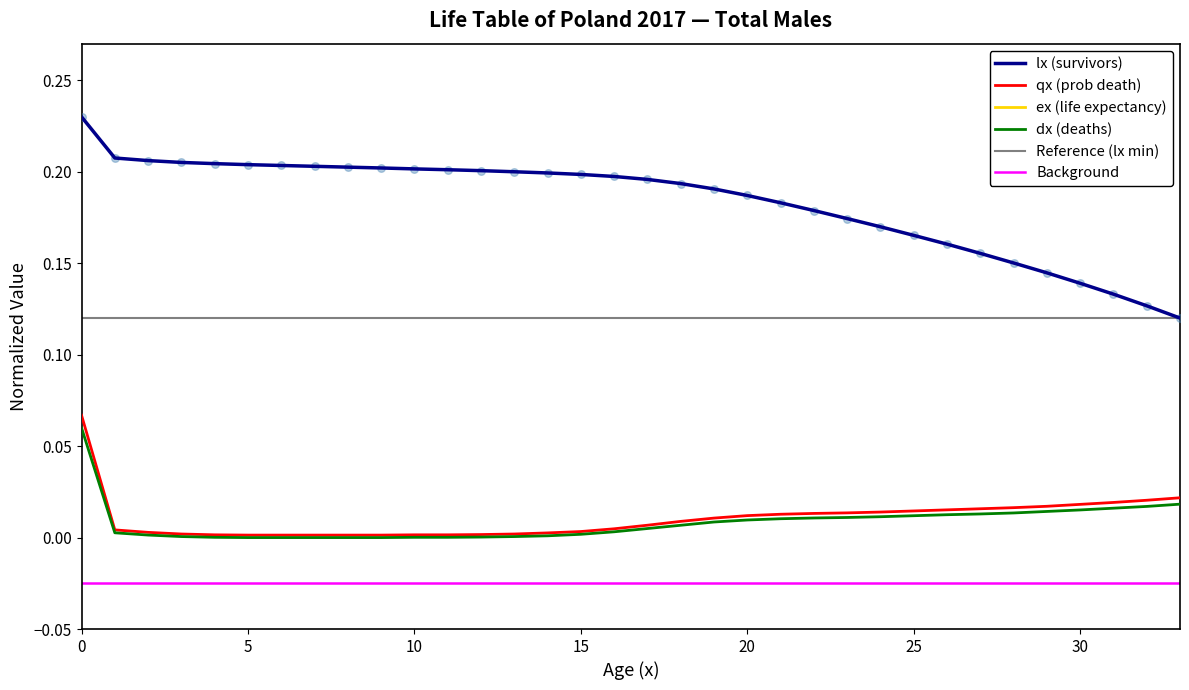

Which series has the largest total across all categories?

ex (life expectancy)